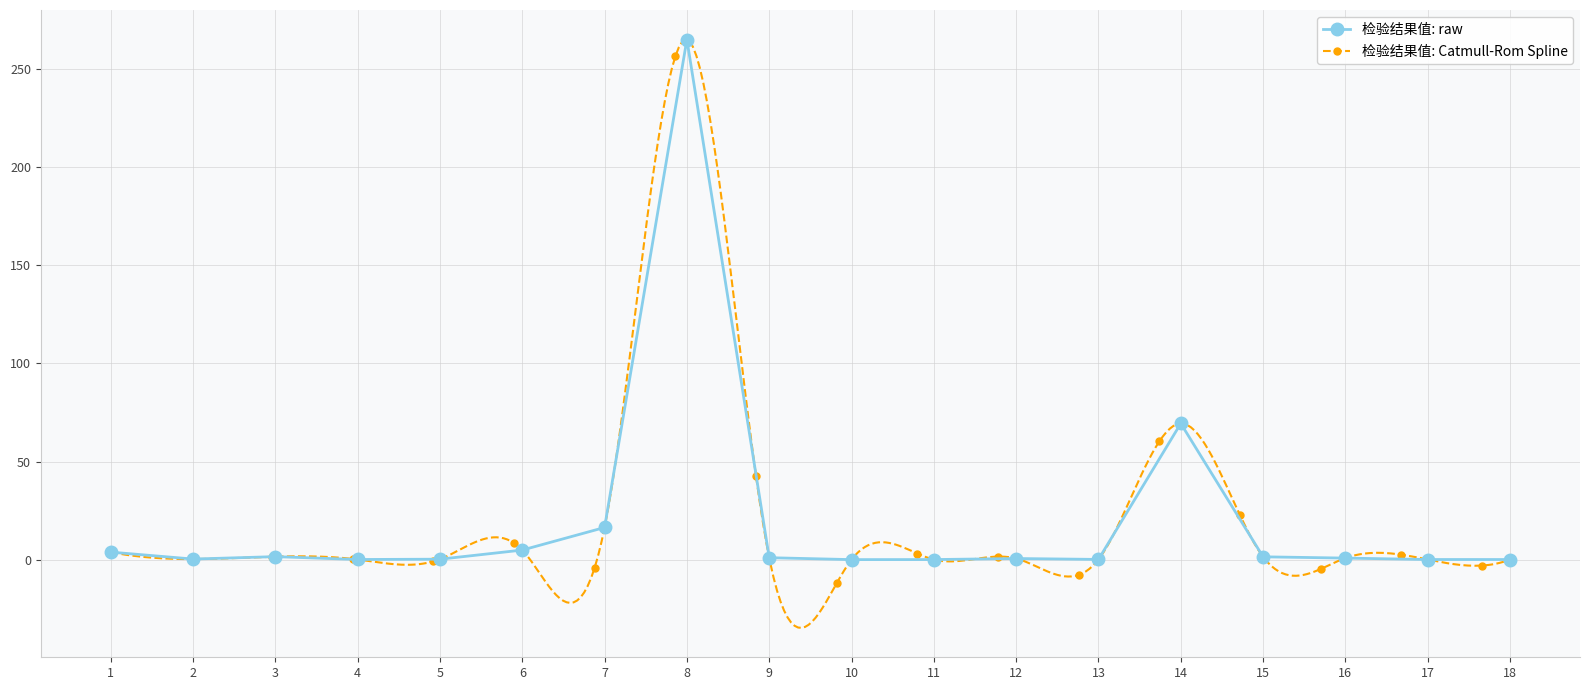

What is the maximum value shown in the chart?

265.0